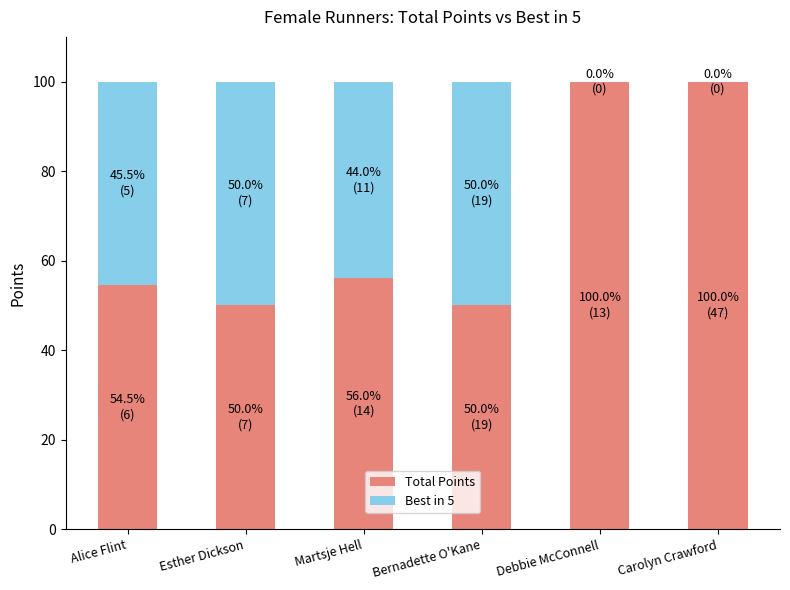

What is the total value across all series at Alice Flint?

100.0